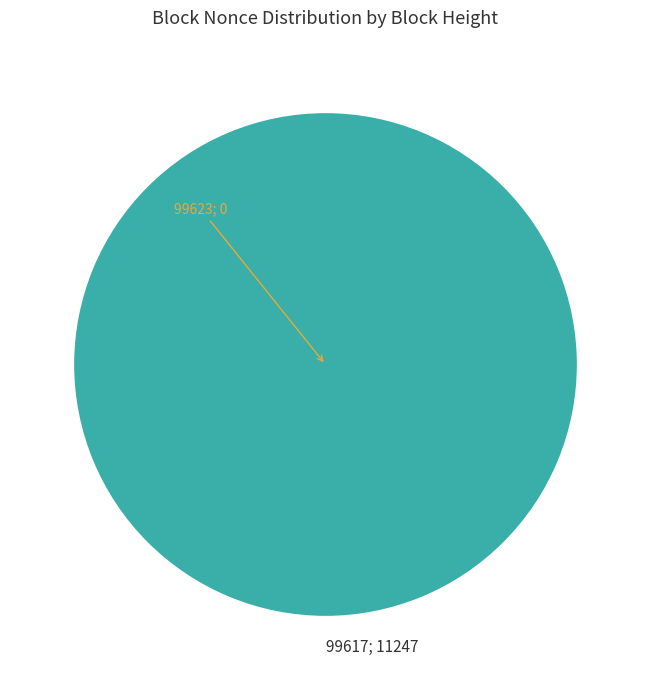

True or false: 99617; 11247 accounts for 100% of the total.

True